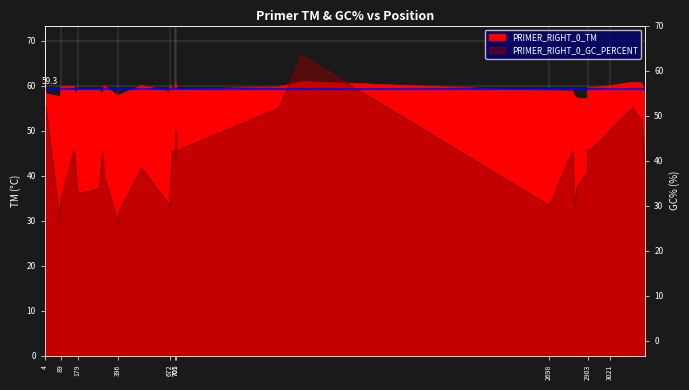

Reading right to left, what are all the values shown in this chart?

PRIMER_RIGHT_0_TM: 3211=57.5	3191=60.6	3142=60.7	3021=60.0	2969=59.7	2907=59.6	2904=59.1	2903=57.0	2847=57.2	2833=57.5	2823=58.8	2698=58.8	1375=60.9	1254=59.7	706=59.2	705=59.1	704=59.7	703=58.9	702=59.5	701=60.6	700=59.2	686=58.8	674=60.0	672=59.5	671=58.6	520=60.0	400=57.9	396=57.7	320=59.9	313=57.9	294=59.1	179=59.0	161=57.9	160=58.6	159=59.8	89=59.7	87=57.5	7=58.2	5=61.4	4=62.7
PRIMER_RIGHT_0_GC_PERCENT: 3211=40.9	3191=52.4	3142=55.0	3021=50.0	2969=47.6	2907=45.5	2904=45.8	2903=40.9	2847=37.5	2833=33.3	2823=45.5	2698=33.3	1375=66.7	1254=55.0	706=45.5	705=50.0	704=45.5	703=45.5	702=43.5	701=45.8	700=45.5	686=45.5	674=37.0	672=33.3	671=33.3	520=41.7	400=32.0	396=29.6	320=40.0	313=45.0	294=37.0	179=36.0	161=45.0	160=42.9	159=45.5	89=34.6	87=29.6	7=55.6	5=55.0	4=52.4